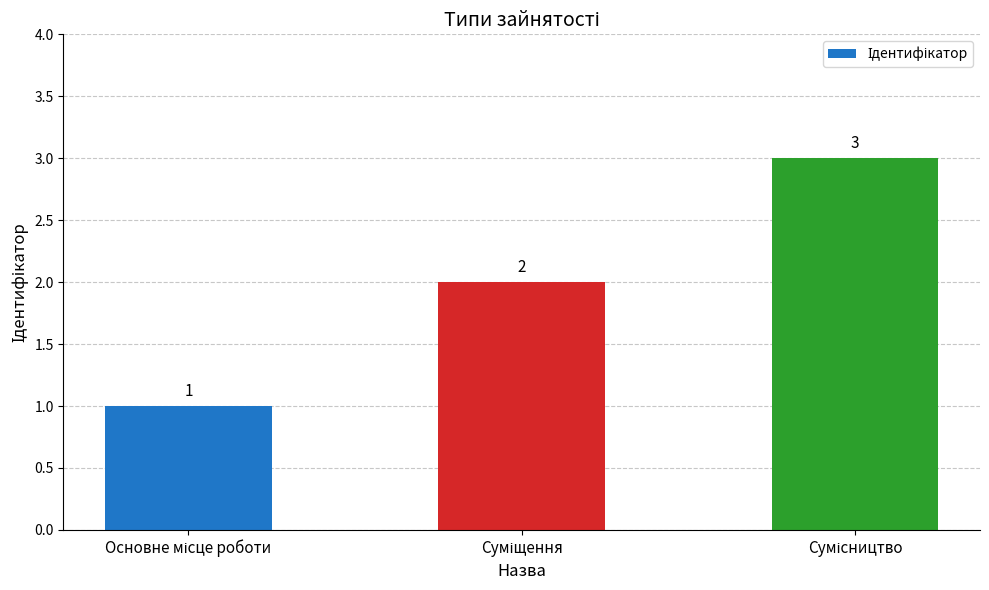

How many values are between 1 and 3?

3